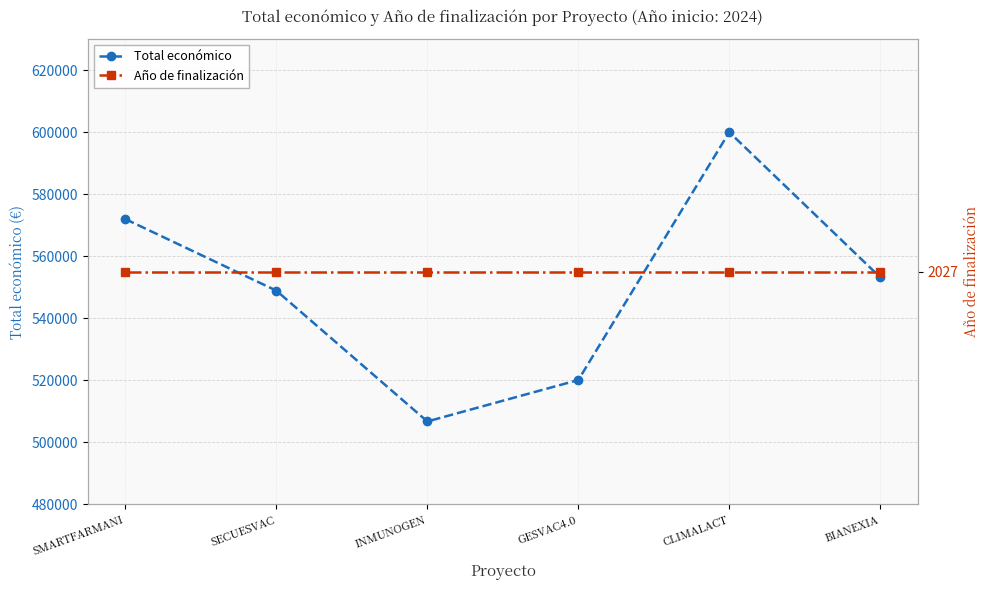

How many categories are shown in the chart?

6